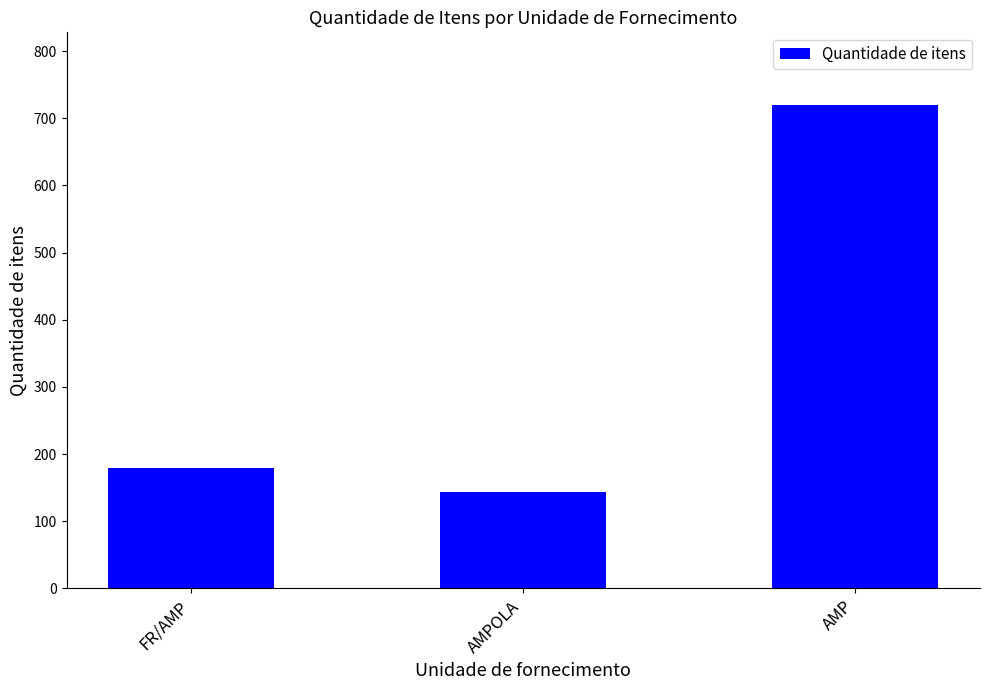

What is the difference between the maximum and minimum values?

576